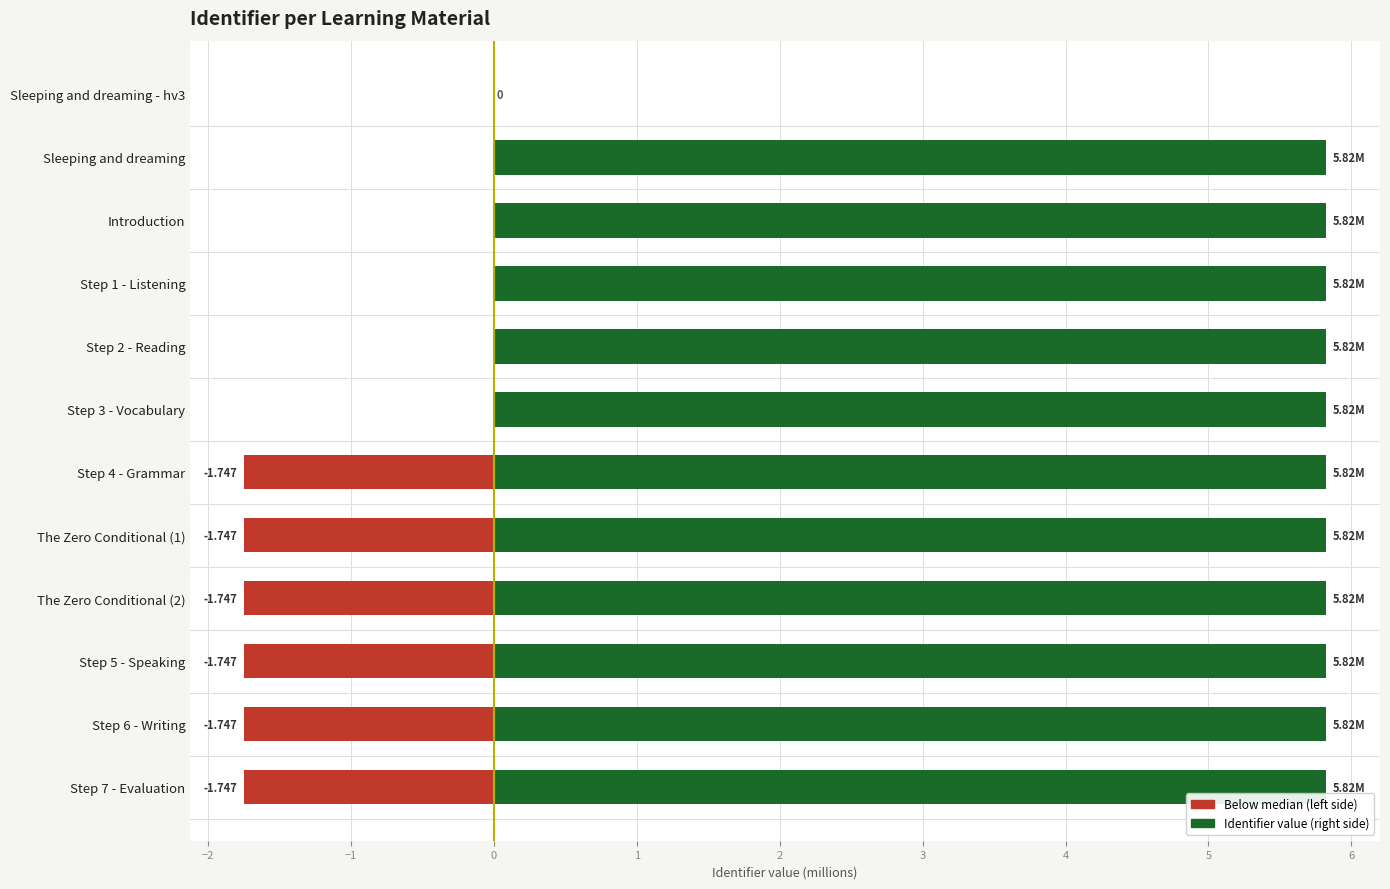

The Identifier value (right) series shows 9.0 at Step 6 - Writing. True or false?

False